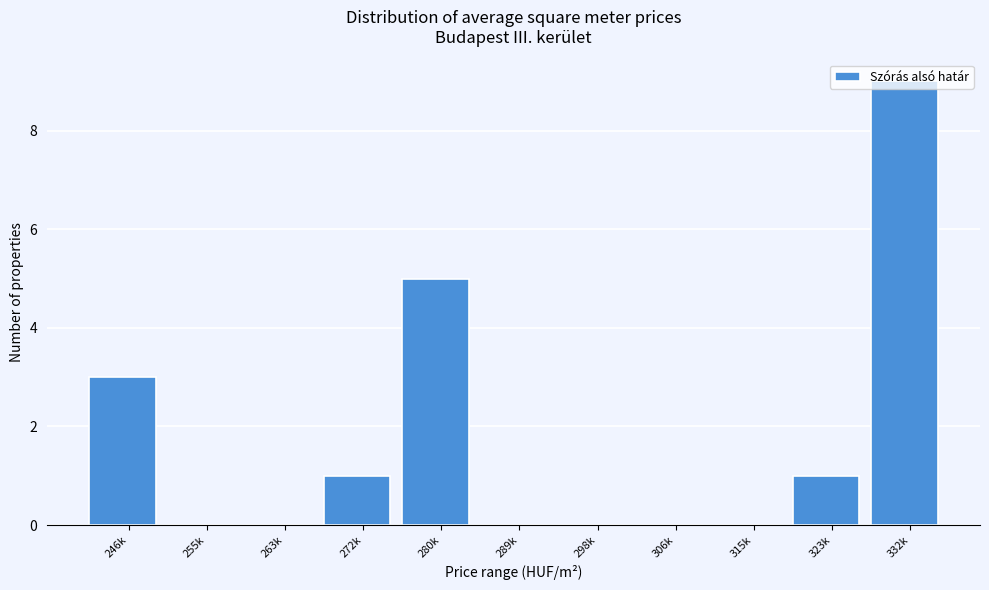

At which category does the chart reach its peak across all series?

332k